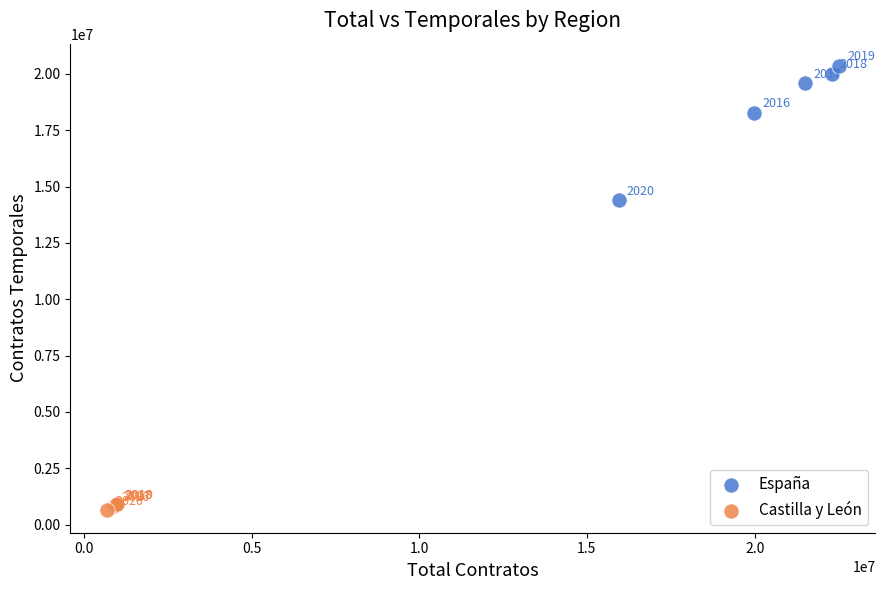

Which series has the widest spread of Y values?

España